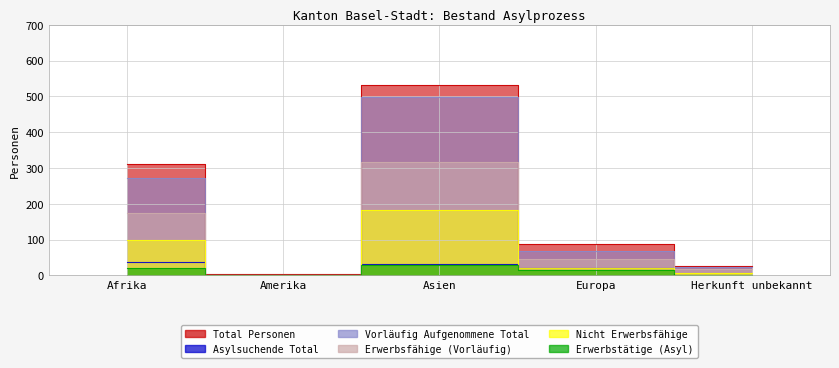

How many series are shown in this chart?

6